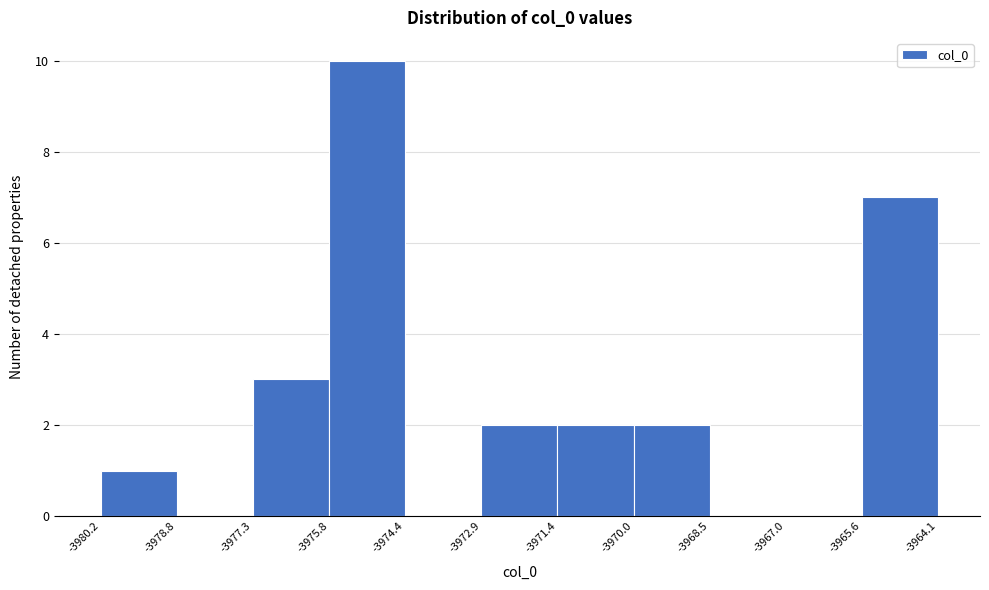

What is the height of the bar covering -3965.6 to -3964.1 on the x-axis? The values are not printed on the chart, so give them approximately, as read against the axis.

7